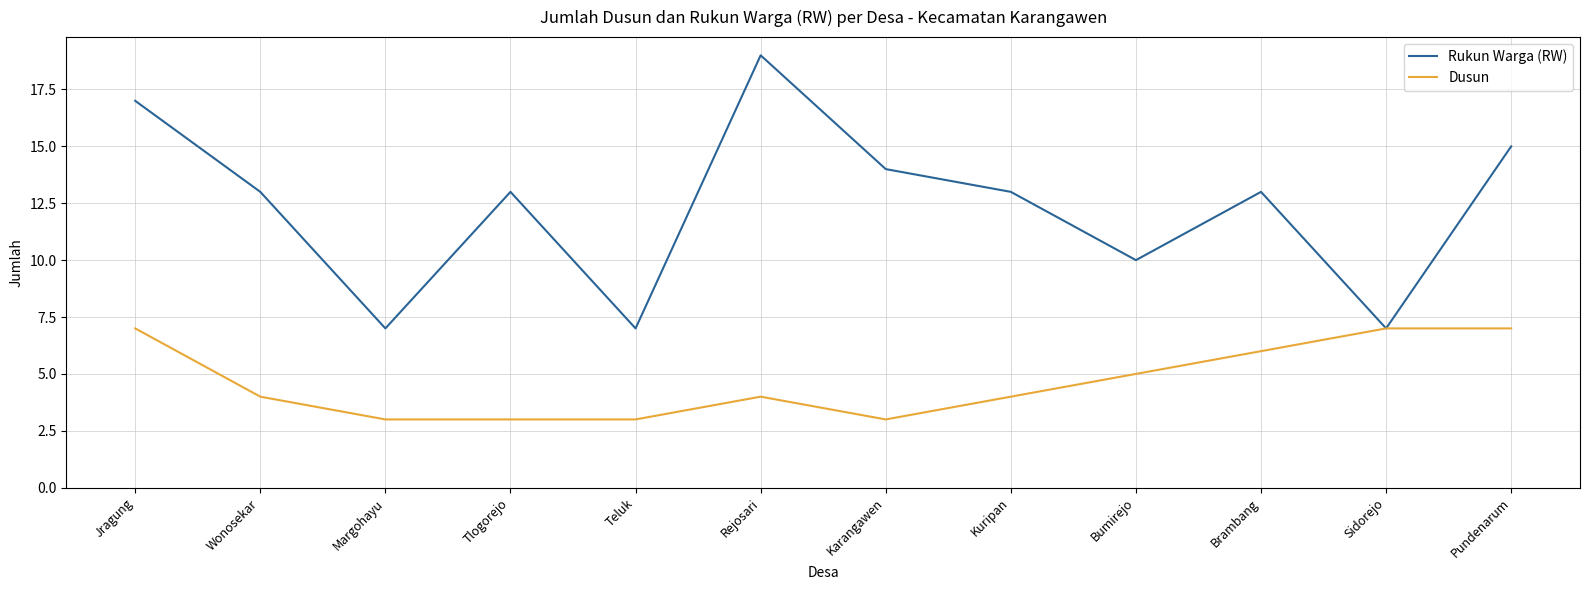

What position from the right is Kuripan?

5